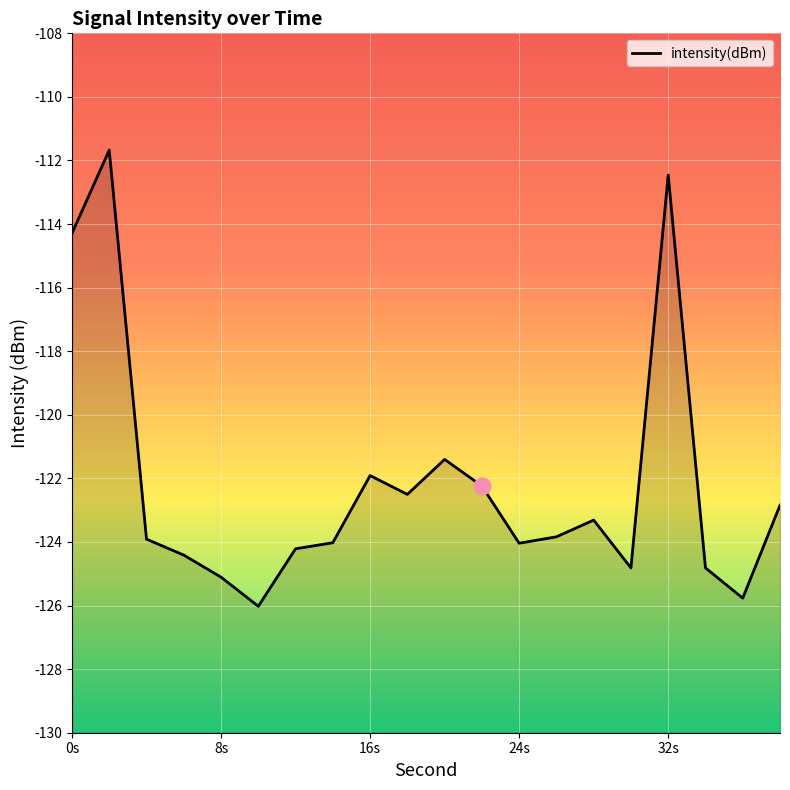

What is the difference between the values at 0s and 24s?

10.1